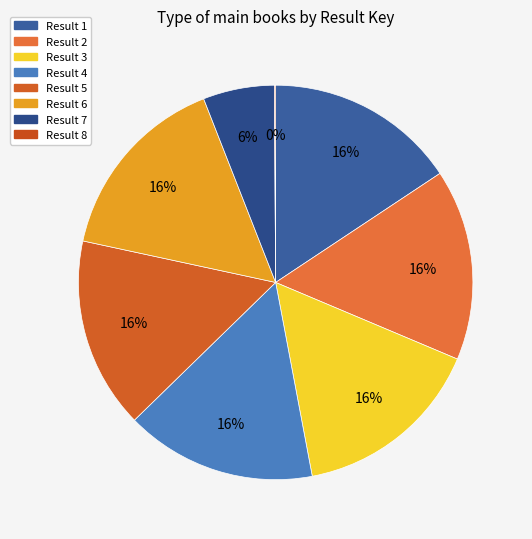

What is the ratio of the value at Result 3 to the value at Result 1?

1.0